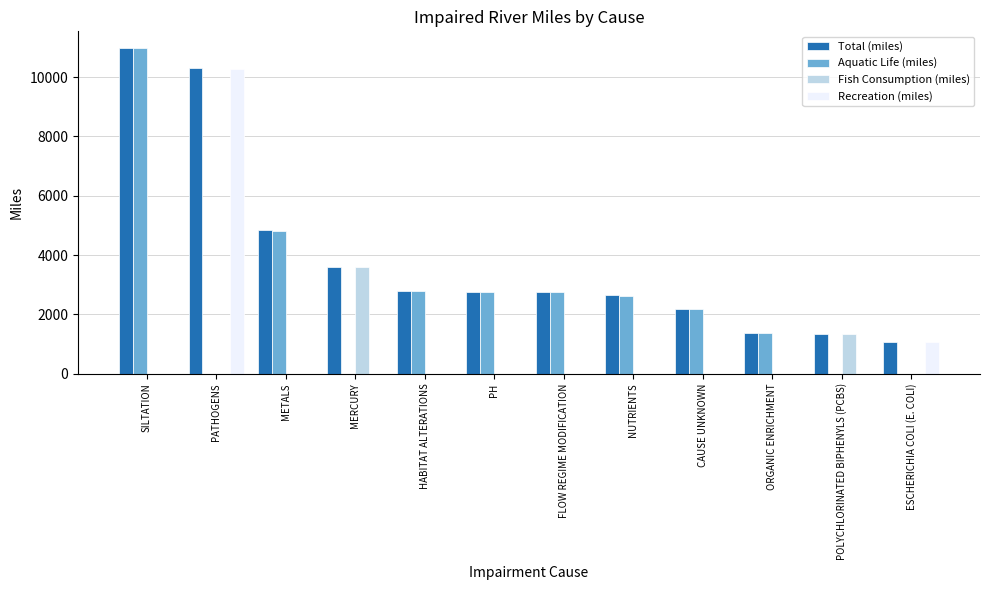

Are the bars grouped side by side (vs. stacked)?

Yes